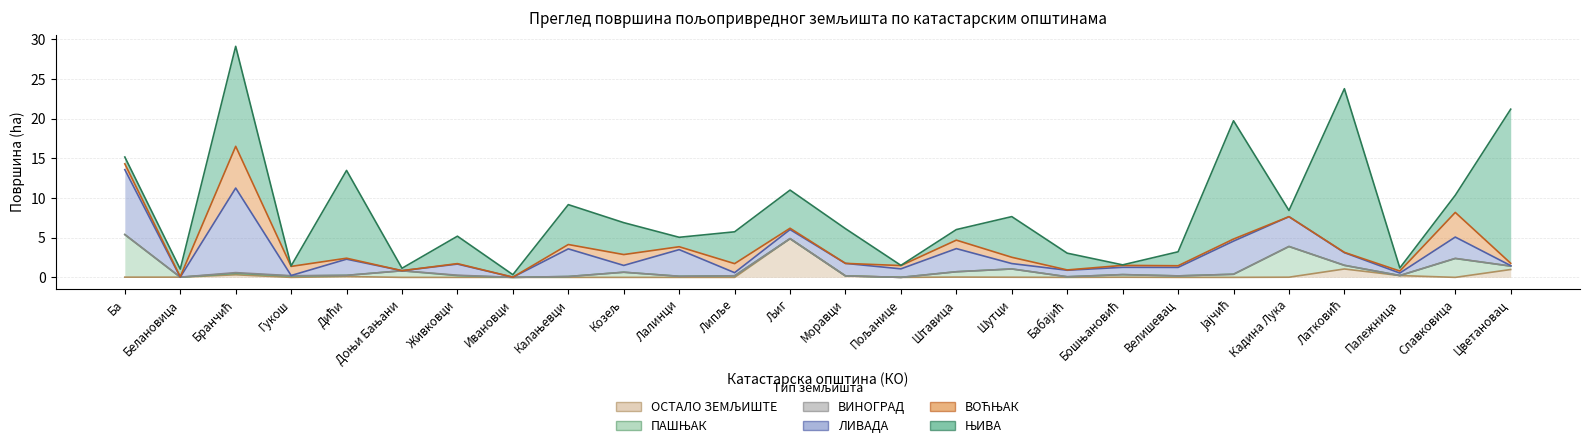

What position from the right is Моравци?

13